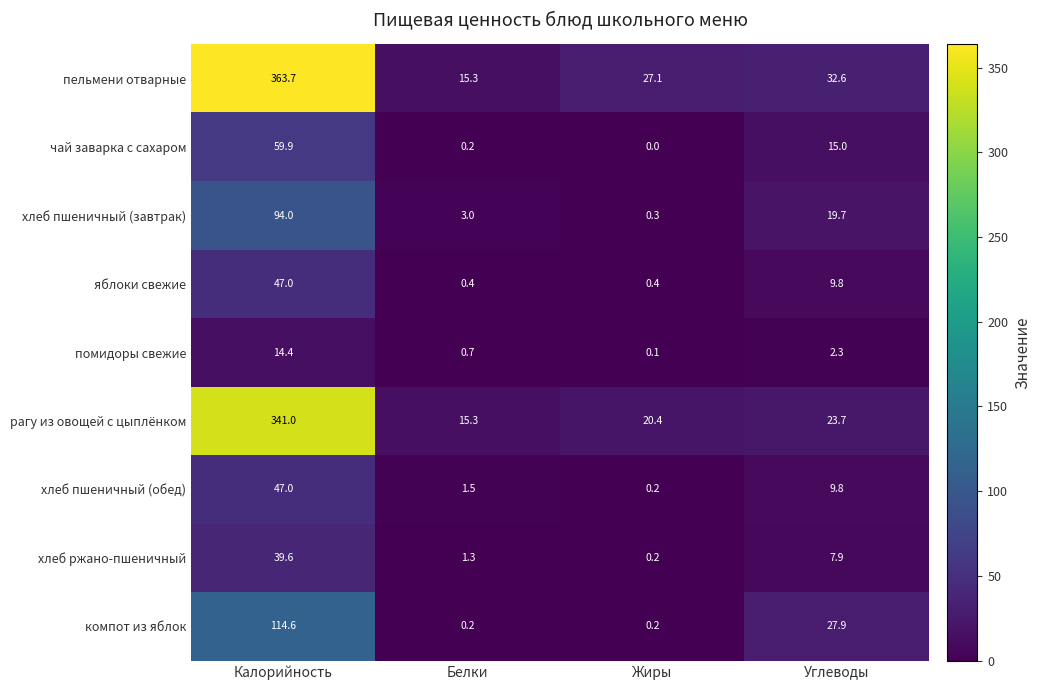

What is the sum of the чай заварка с сахаром values at Углеводы and Калорийность?

74.9